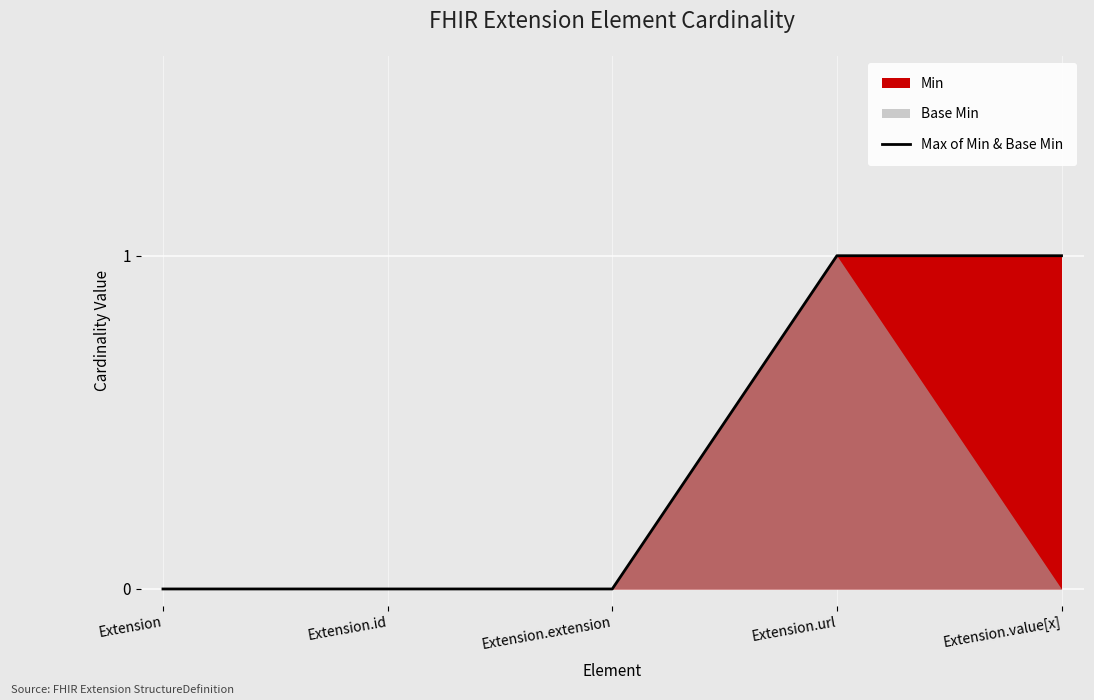

How many lines are shown in the chart?

1